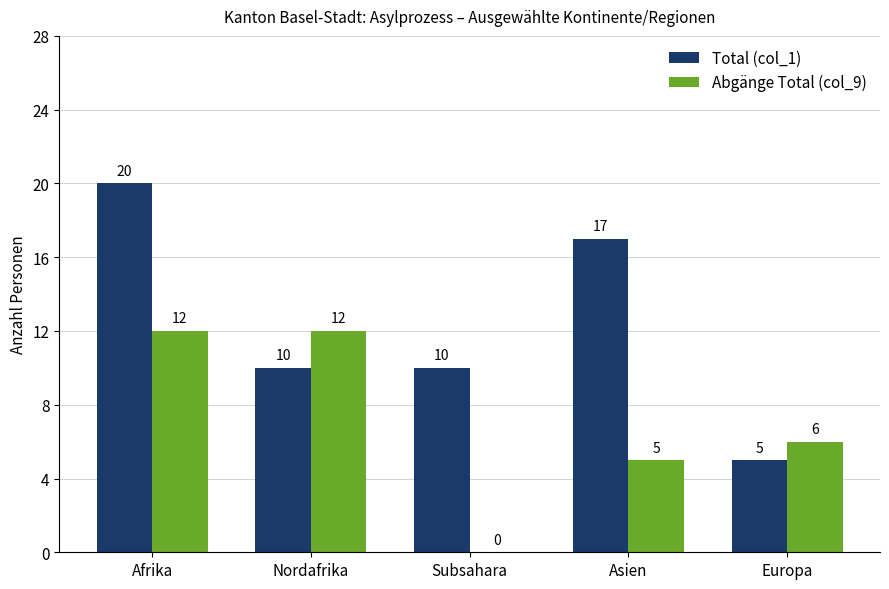

Is the value of Total (col_1) at Asien greater than the value of Abgänge Total (col_9) at Asien?

Yes